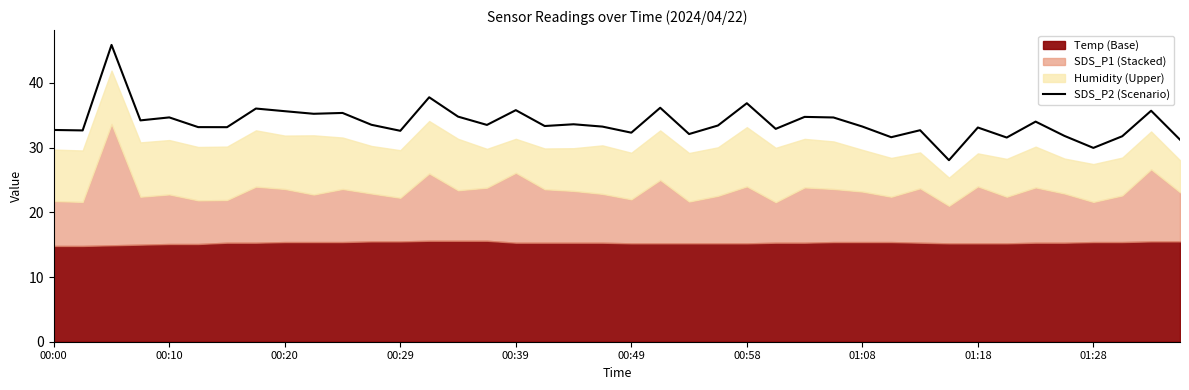

What is the value of the 14th point from the left?

37.8